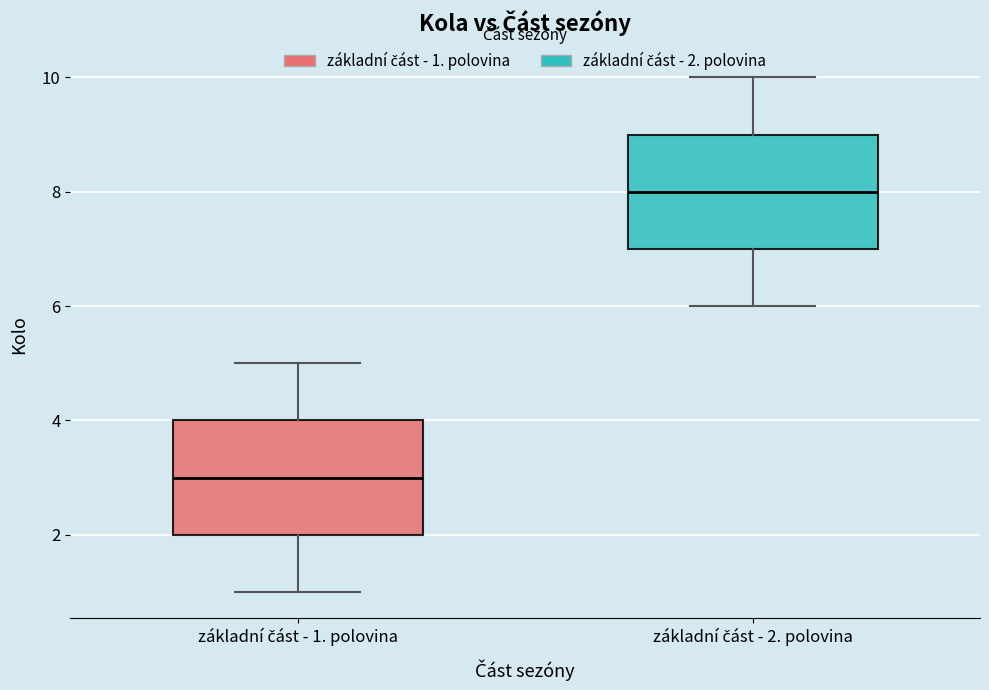

Reading left to right, read every box against the y-axis: the position of its median line, the range the box covers, and the ends of its whiskers. The values are not printed on the chart, so give them approximately, as read against the axis.

základní část - 1. polovina: median 3, box 2 to 4, whiskers 1 to 5
základní část - 2. polovina: median 8, box 7 to 9, whiskers 6 to 10